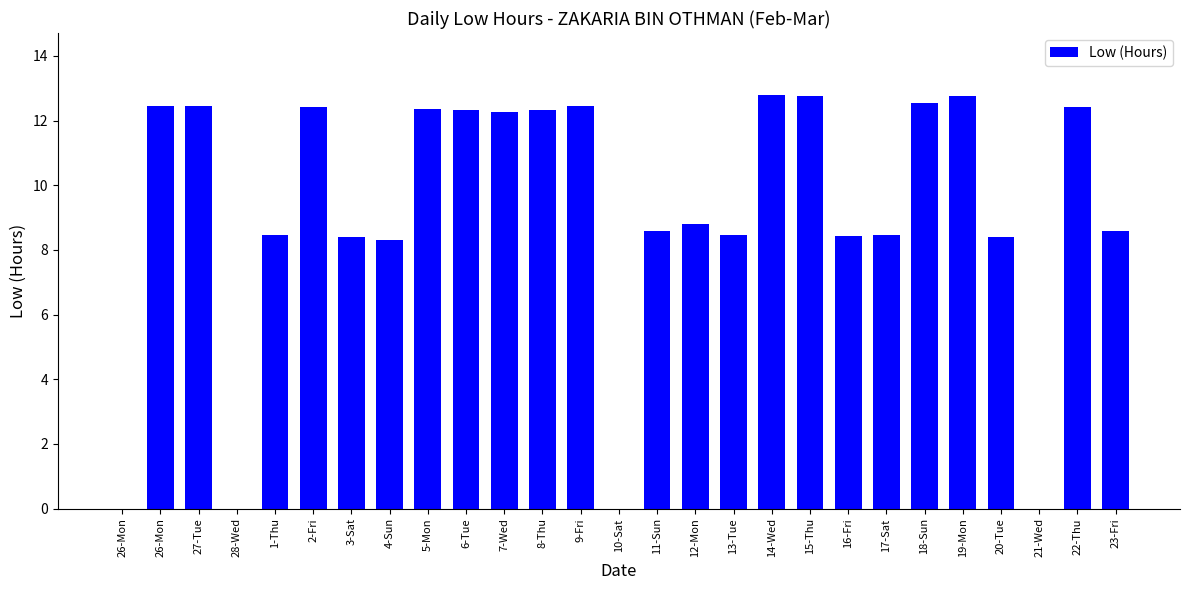

Which label corresponds to the smallest value in the chart?

26-Mon